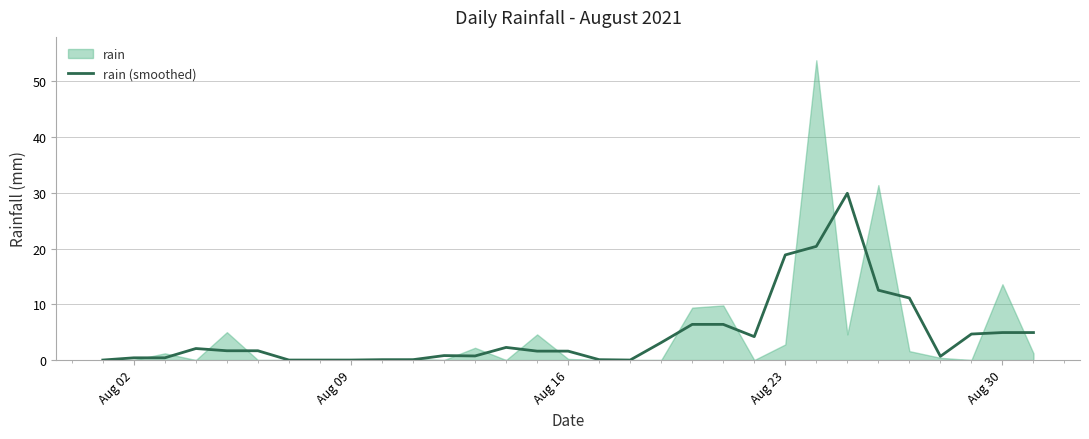

How many values are above zero?

26